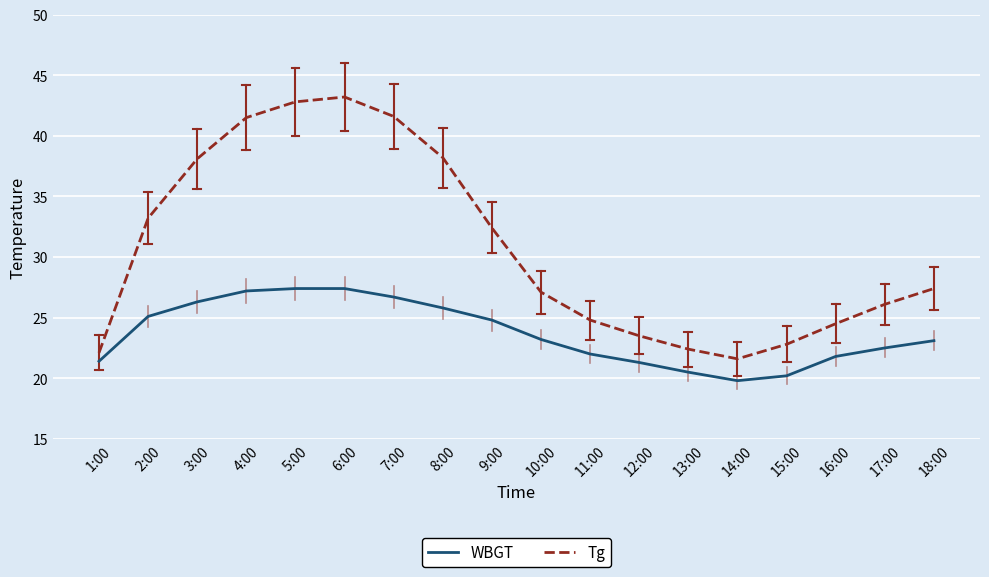

Is it true that Tg equals 38.2 at 8:00?

True